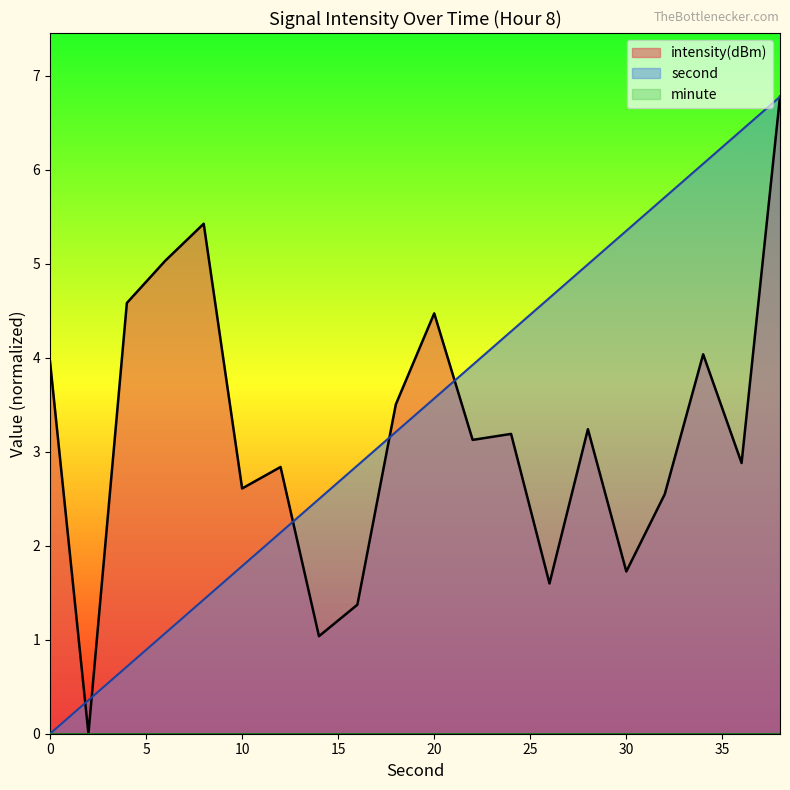

At which category is the sum across all series the highest?

38